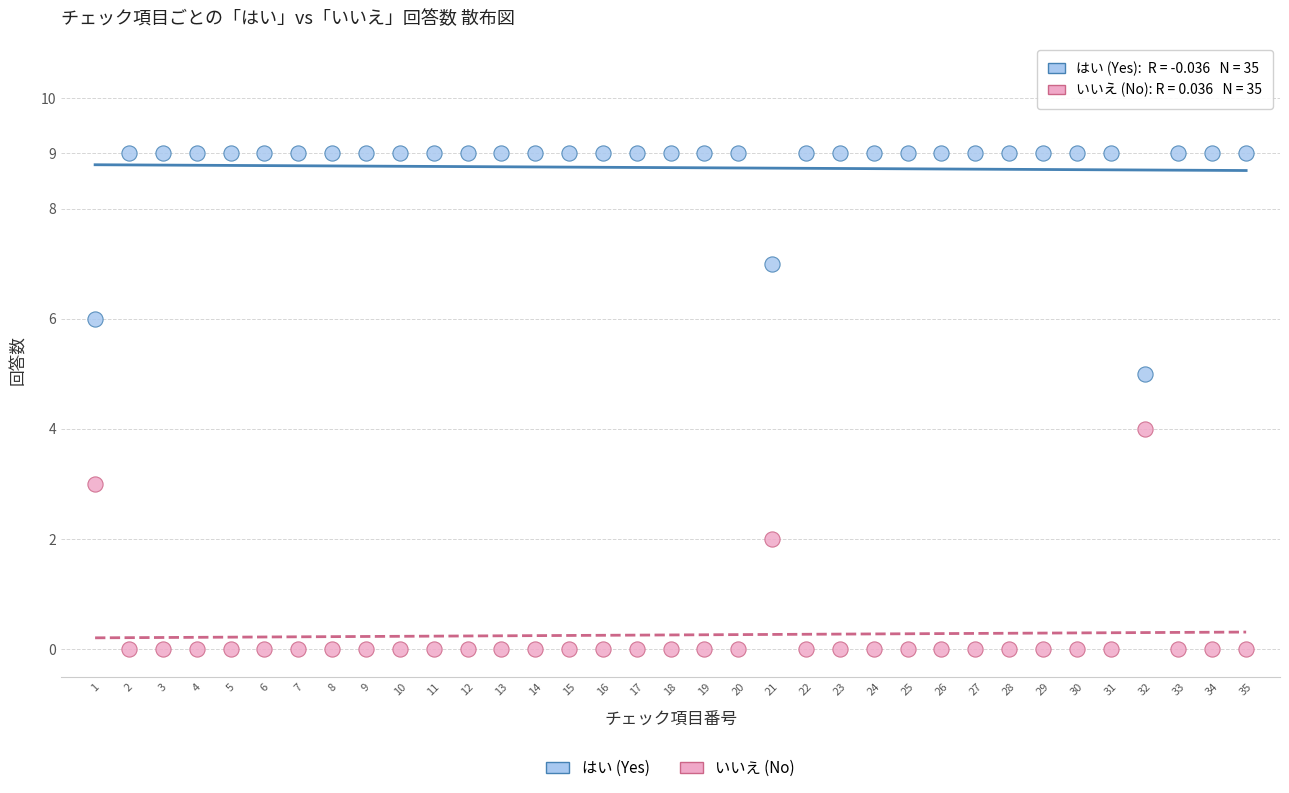

Across all data points, what is the range of X values (max minus min)?

34